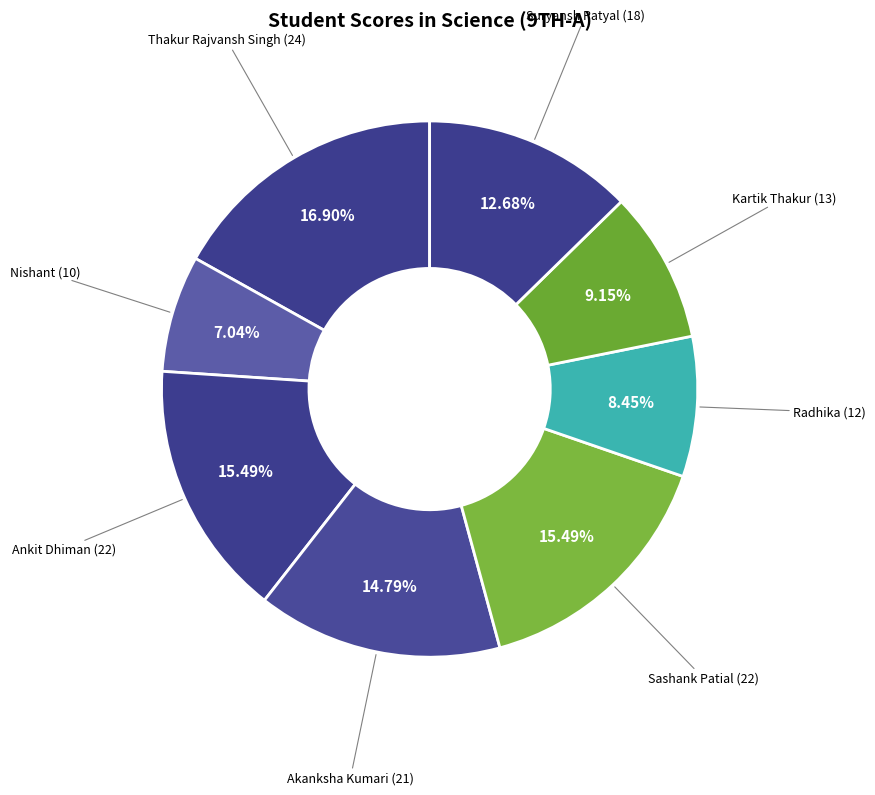

What is the total percentage of Suryansh Patyal and Akanksha Kumari?

27.5%